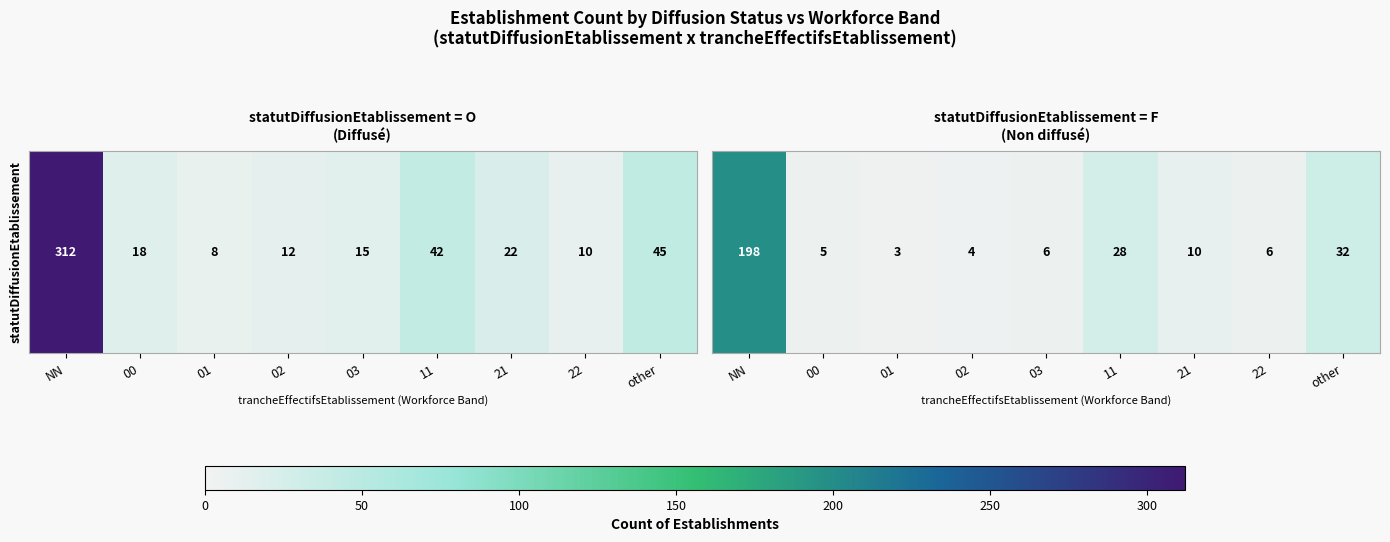

Is it true that the value at 02 is 2?

False